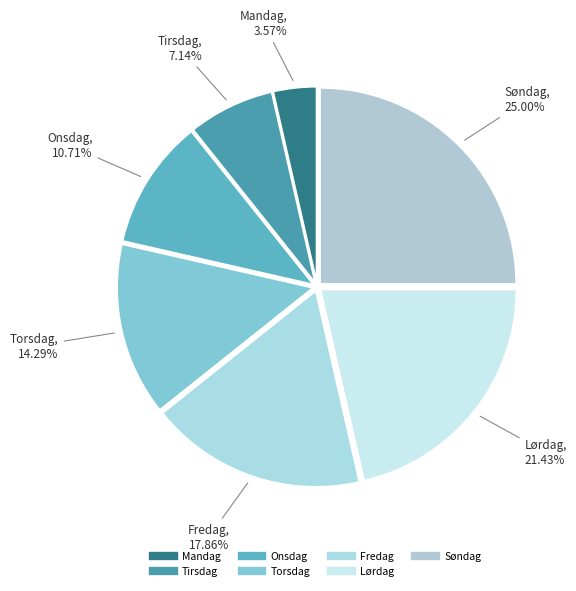

Count the number of slices in the pie.

7